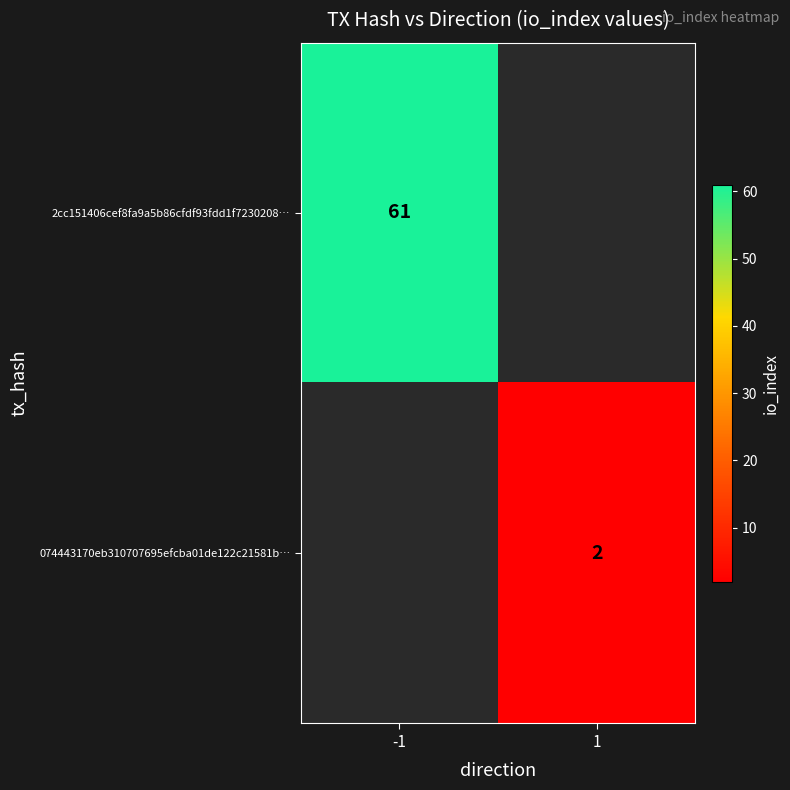

Is it true that 2cc151406cef8fa9a5b86cfdf93fdd1f7230208… equals 61 at -1?

True